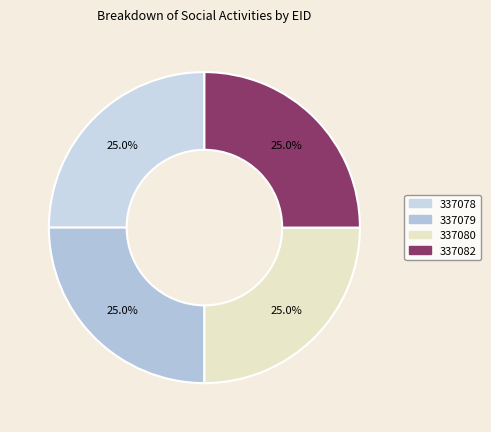

How many segments does this pie chart have?

4